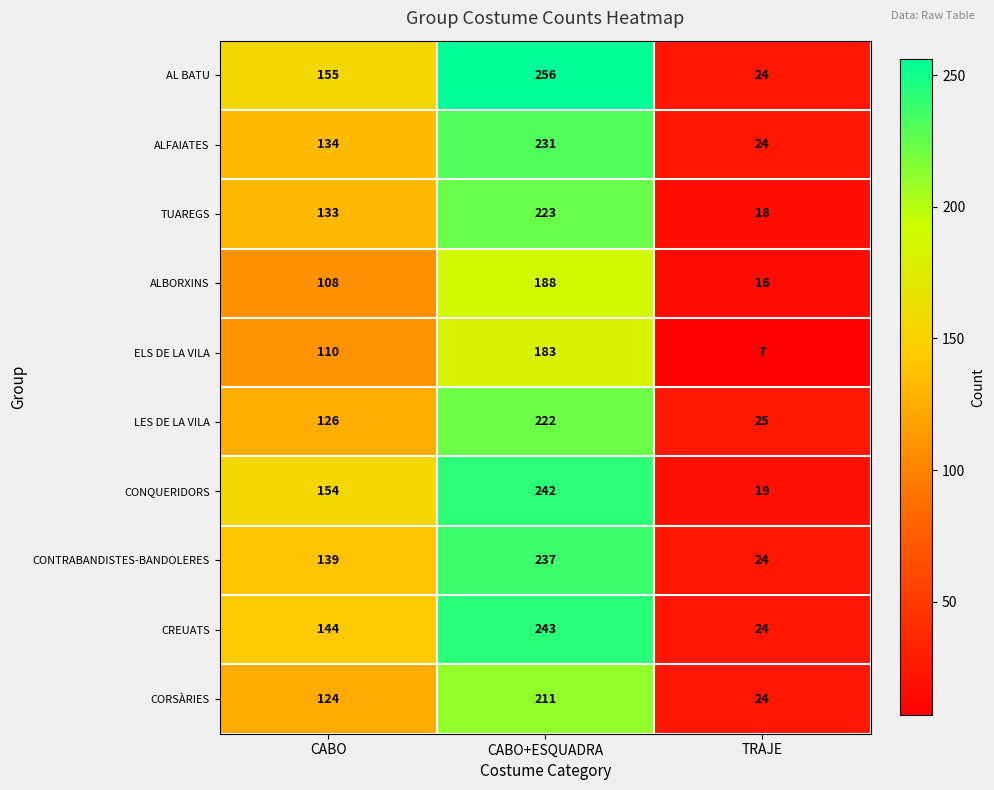

How many data points in LES DE LA VILA are less than 126?

1